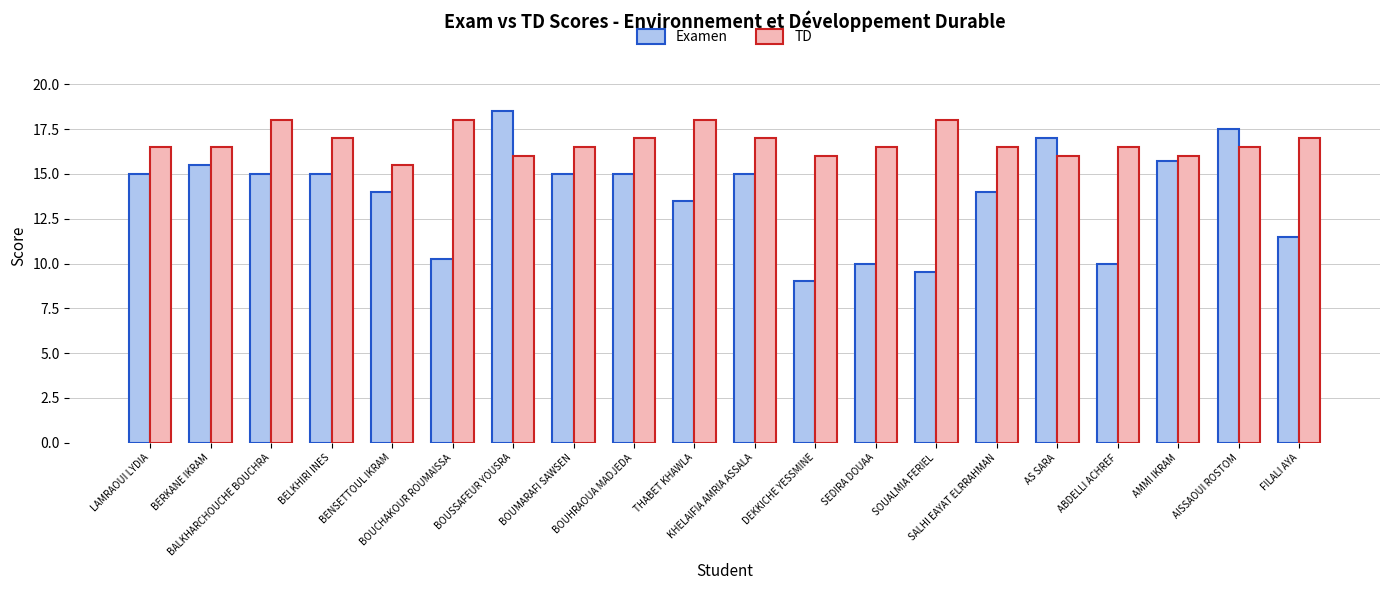

Which category has the lowest value in the TD series?

BENSETTOUL IKRAM